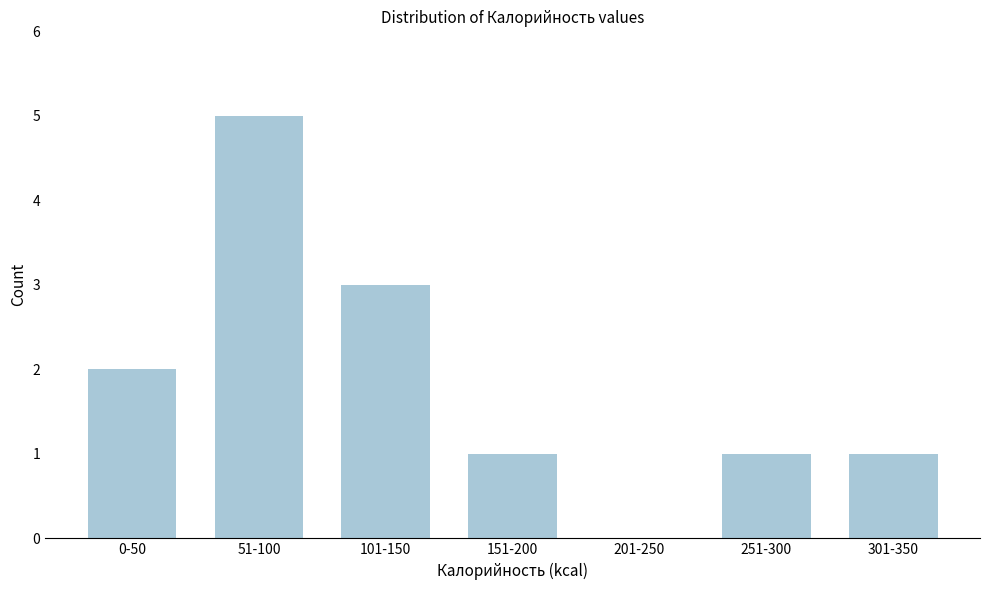

Reading right to left, extract all data points from this chart.

301-350=1	251-300=1	201-250=0	151-200=1	101-150=3	51-100=5	0-50=2